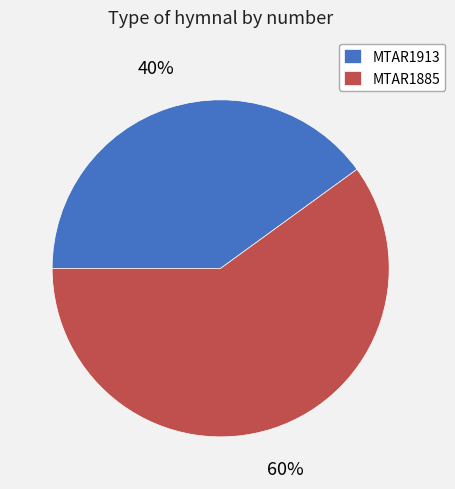

Combined, do MTAR1913 and MTAR1885 account for over 50%?

Yes